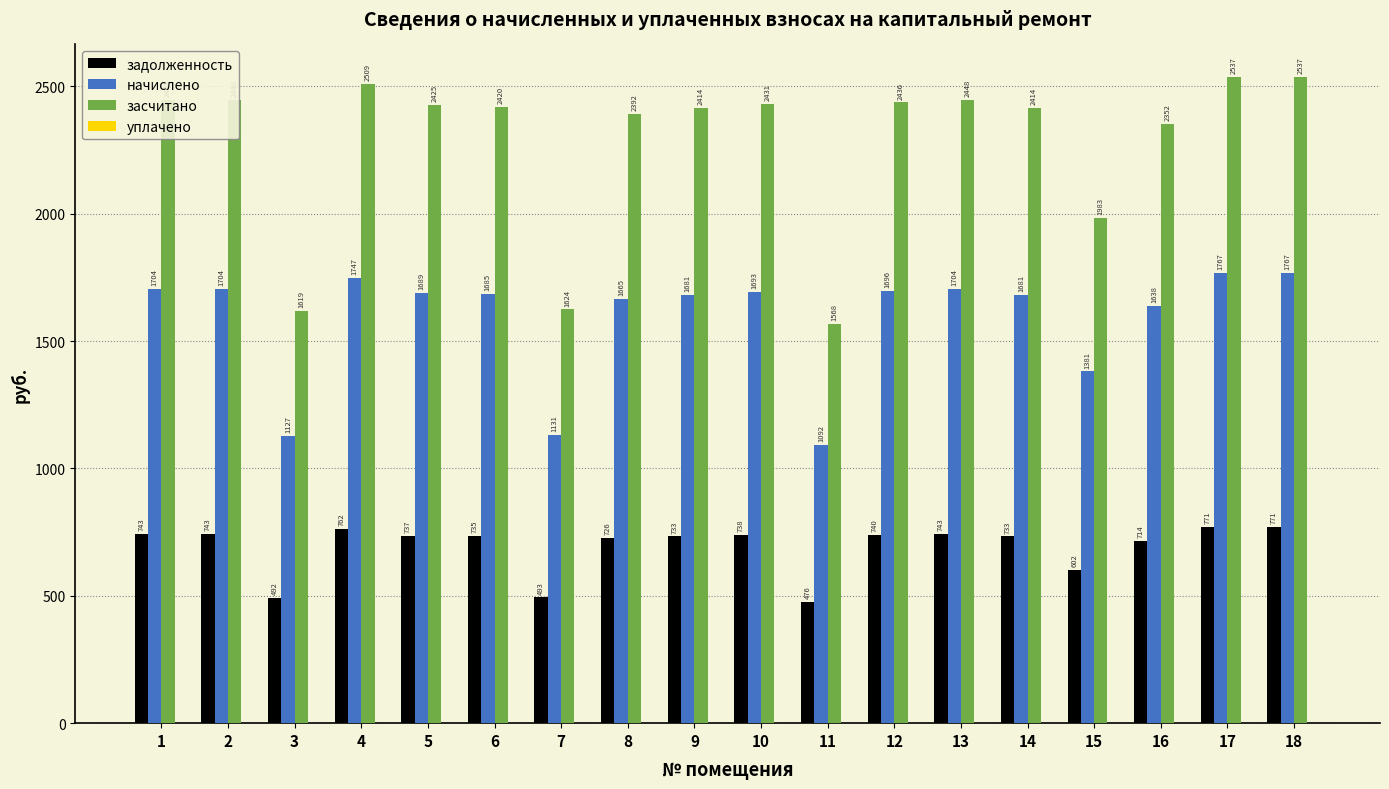

The начислено series shows 1704.3 at 1. True or false?

True